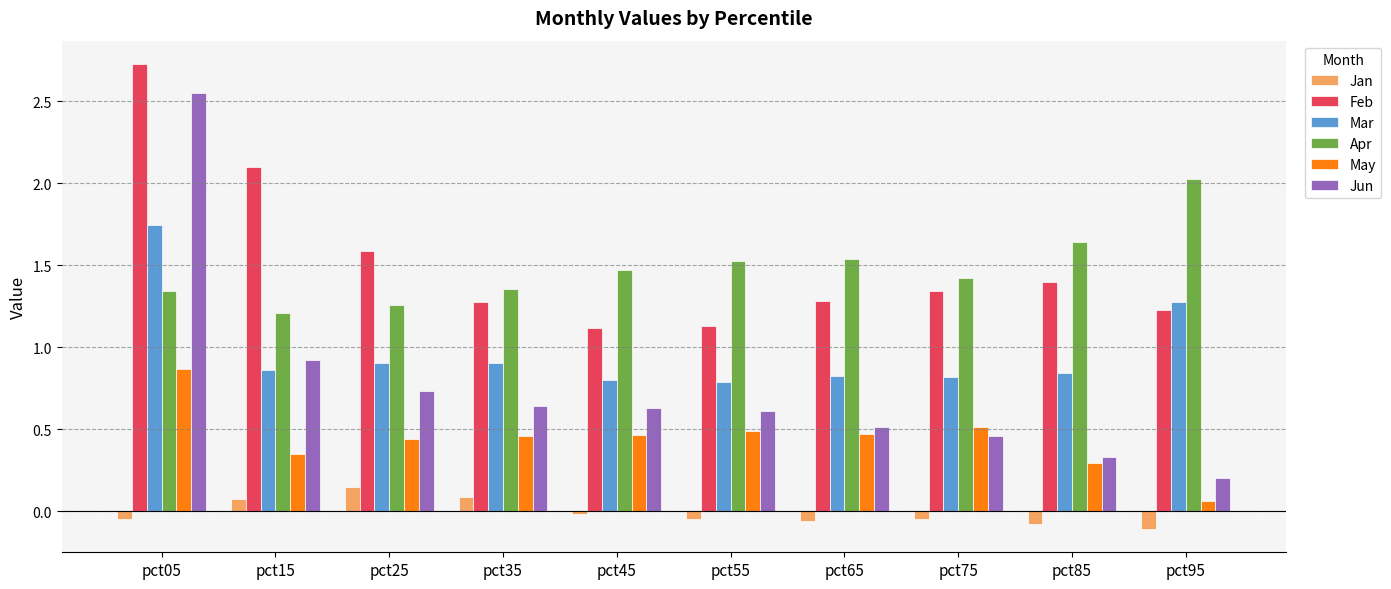

What is the sum of the Mar values at pct05 and pct25?

2.6